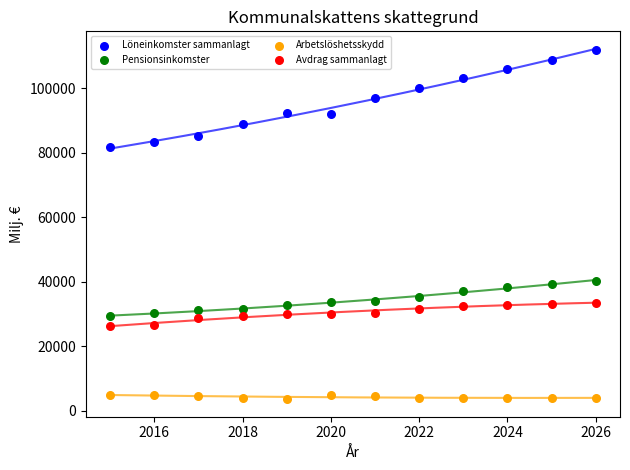

Which series has the largest Y range (max minus min)?

Löneinkomster sammanlagt